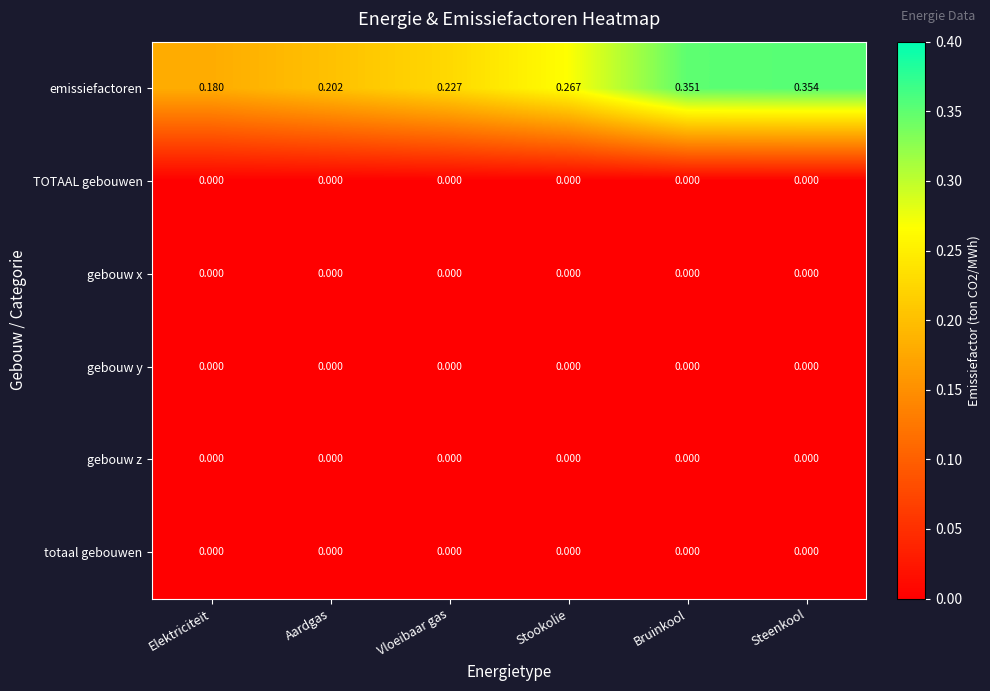

Which series has the largest range (max minus min)?

emissiefactoren